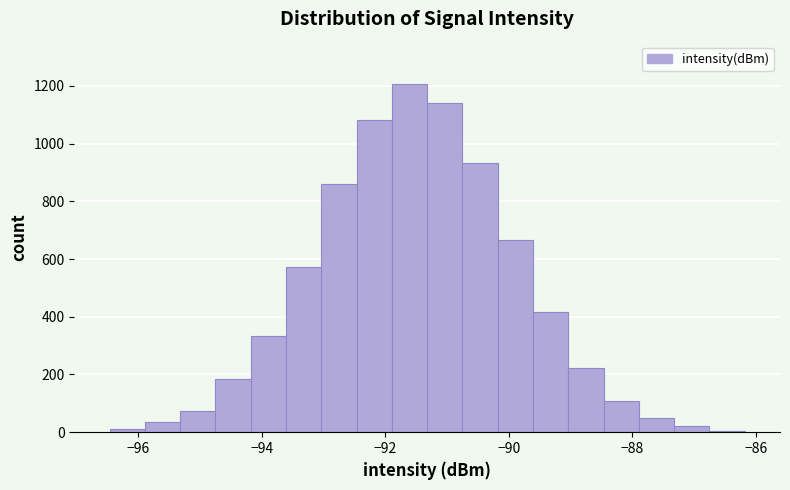

Read against the x-axis, roughly where is the centre of the tallest bar?

-91.6